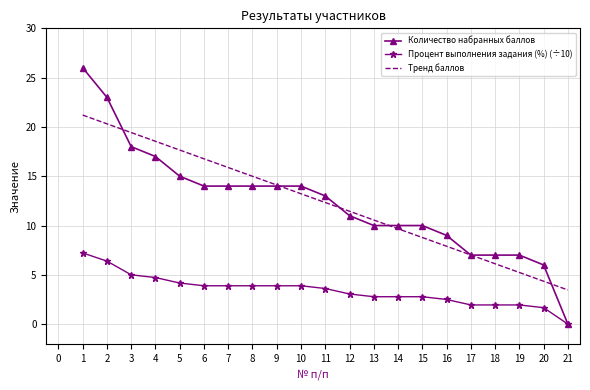

The Процент выполнения задания (%) (÷10) series shows 1.3 at 11. True or false?

False